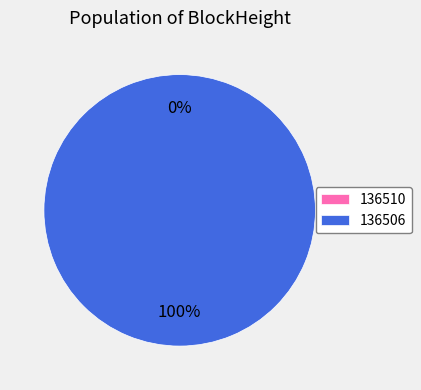

Does 136506 account for over 50% of the chart?

Yes